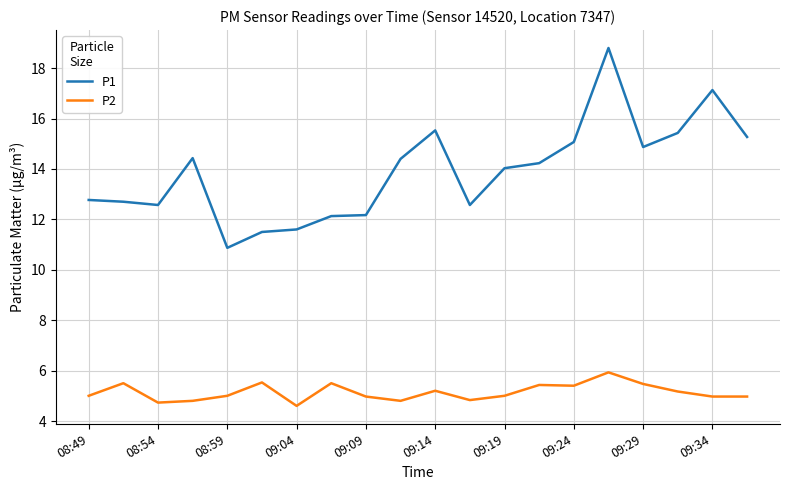

Count the number of data series in this chart.

2